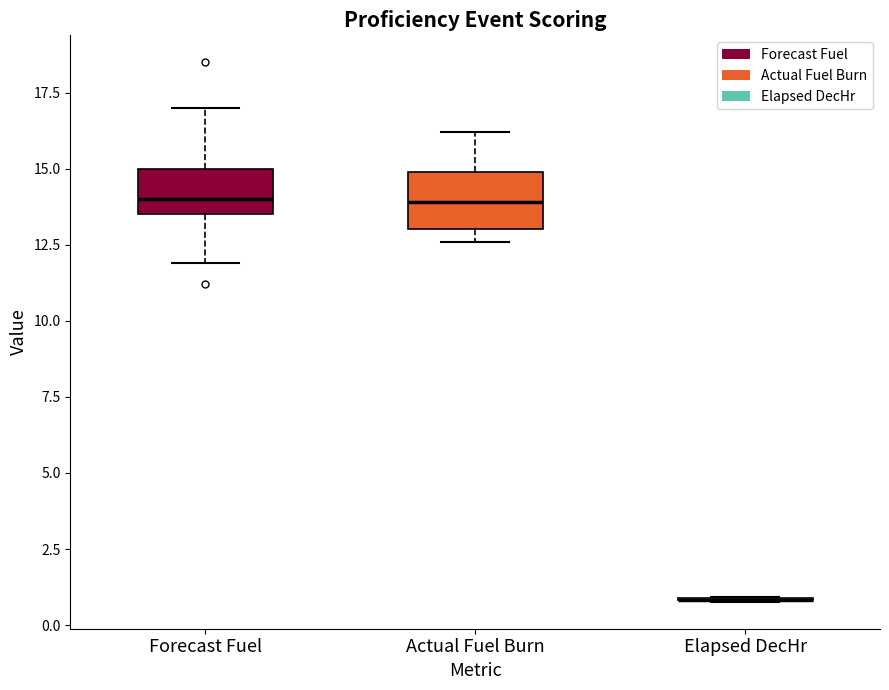

Reading left to right, transcribe this box plot: for each box, give where its median line is, the range the box spans, and where its two whiskers end, as read against the y-axis. The values are not printed on the chart, so give them approximately, as read against the axis.

Forecast Fuel: median 14.0, box 13.5 to 15.0, whiskers 12.0 to 17.0
Actual Fuel Burn: median 14.0, box 13.0 to 15.0, whiskers 12.5 to 16.0
Elapsed DecHr: box collapsed to a line at 1.0, whiskers 1.0 to 1.0